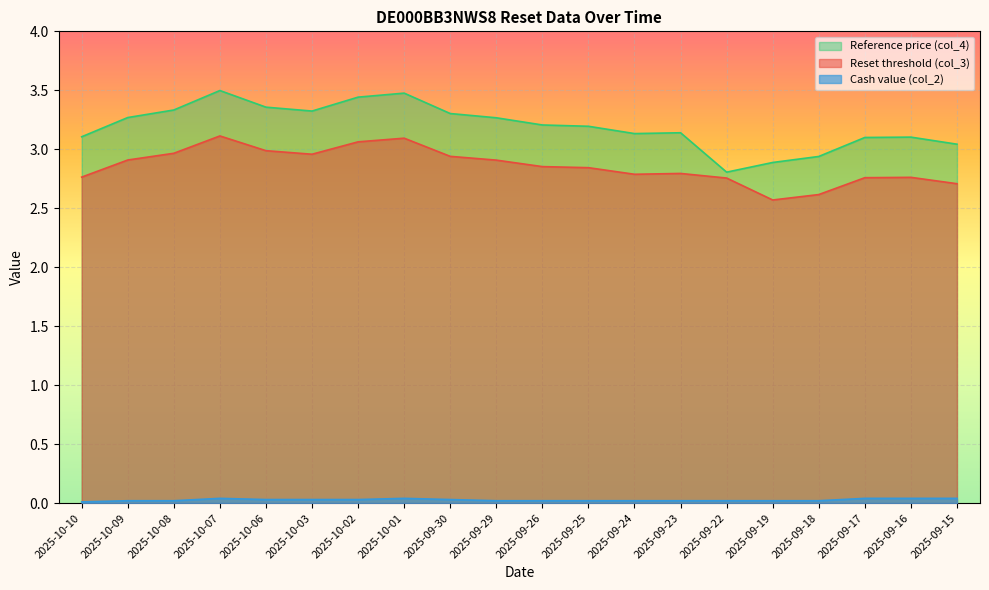

Where does the Reference price (col_4) series first go above 3?

2025-10-10